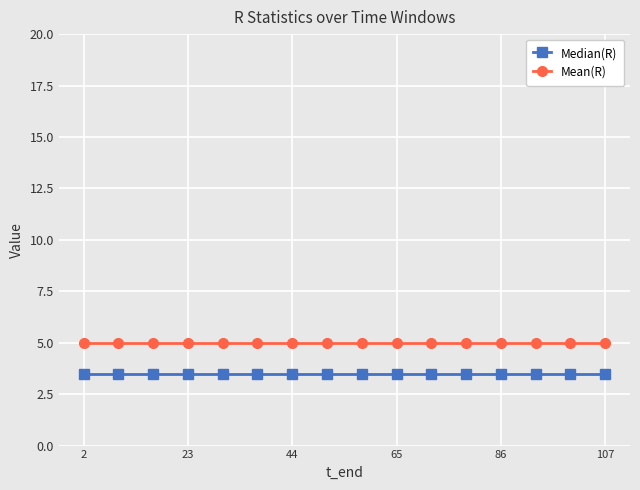

True or false: Mean(R) and Median(R) intersect in this chart.

False